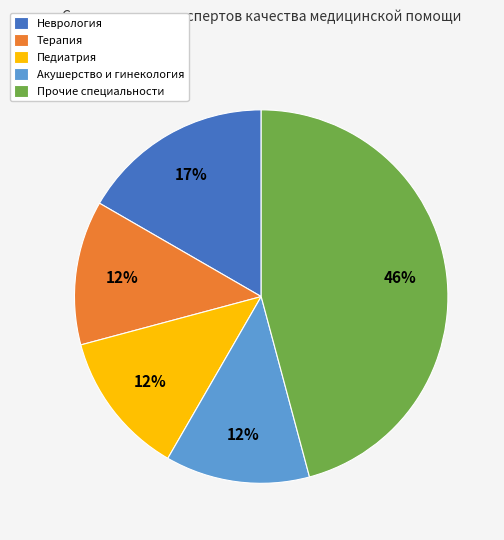

To the nearest percent, what is the average slice percentage?

20%